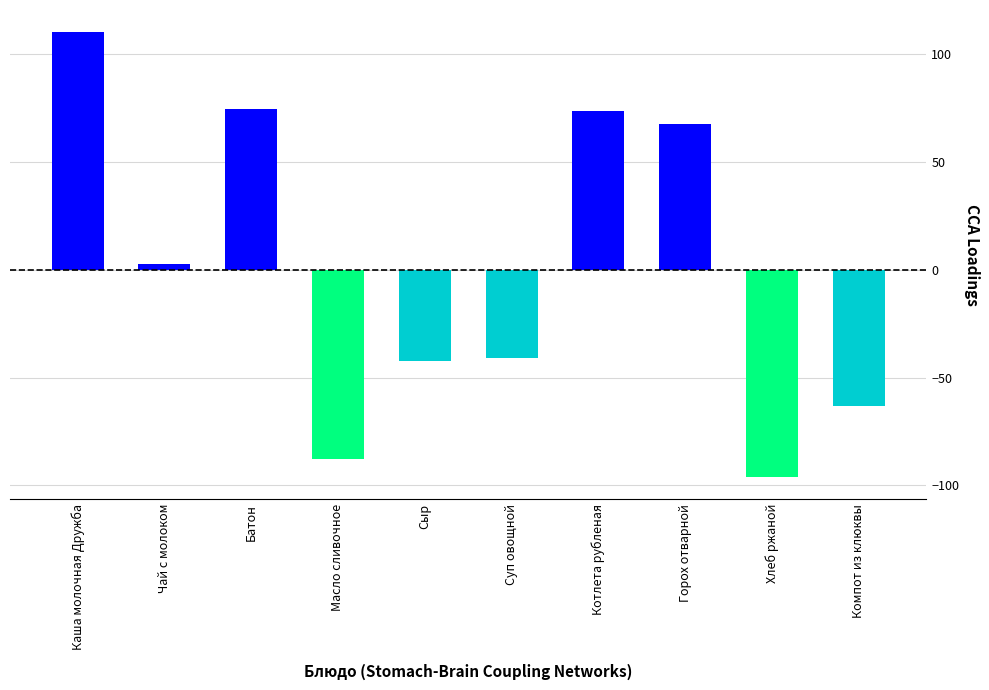

True or false: the data shows -87.7 at Масло сливочное.

True